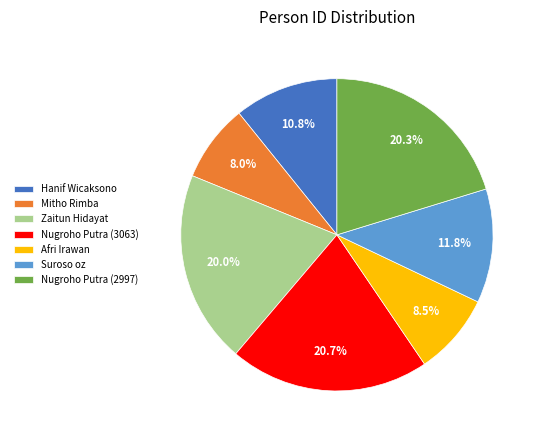

Does Suroso oz account for over 50% of the chart?

No